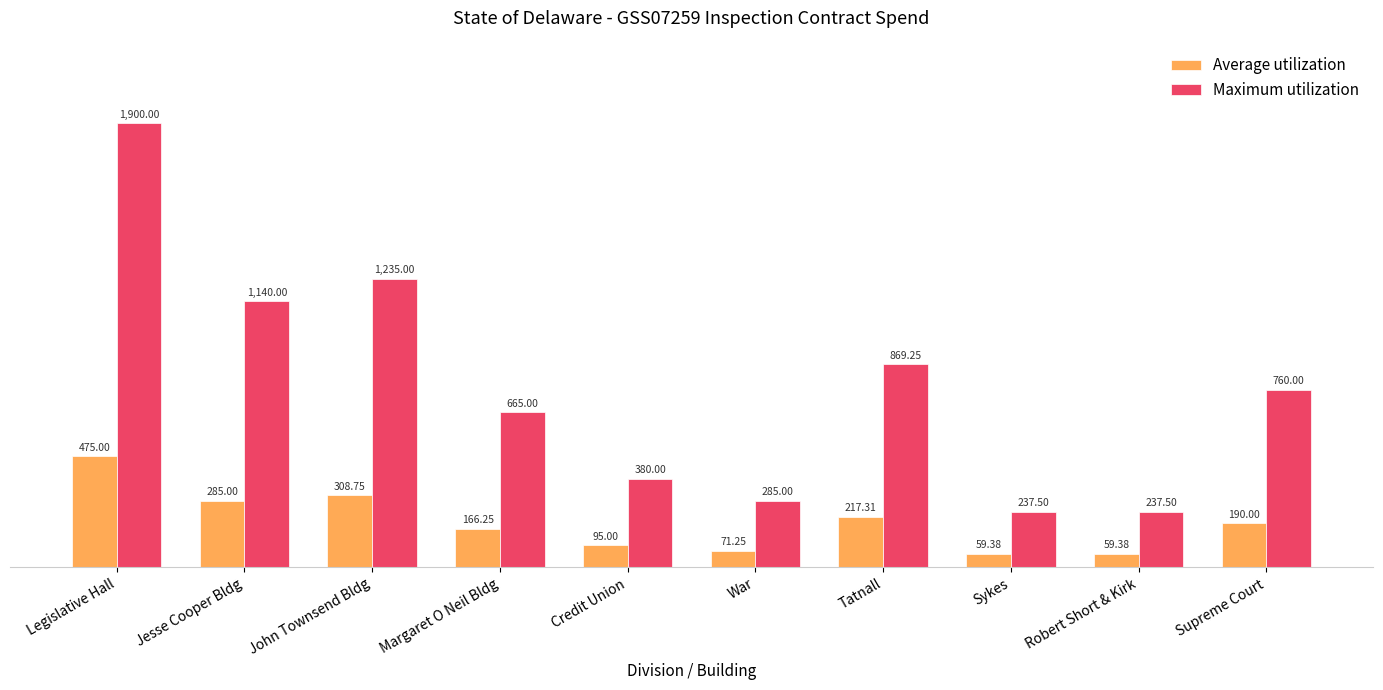

Which series has the widest spread of values?

Maximum utilization